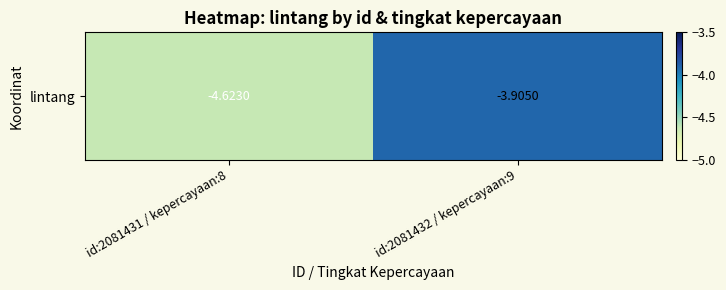

What is the greatest value displayed?

-3.9